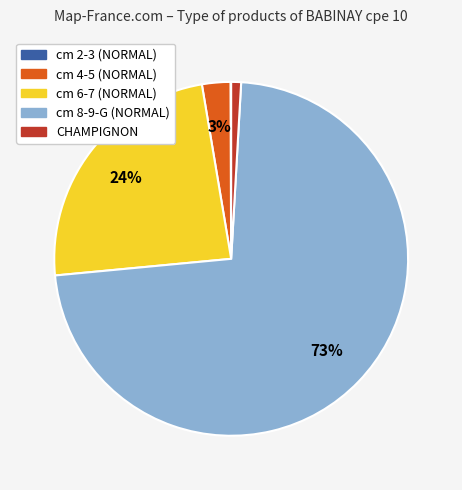

To the nearest percent, what is the average slice percentage?

20%